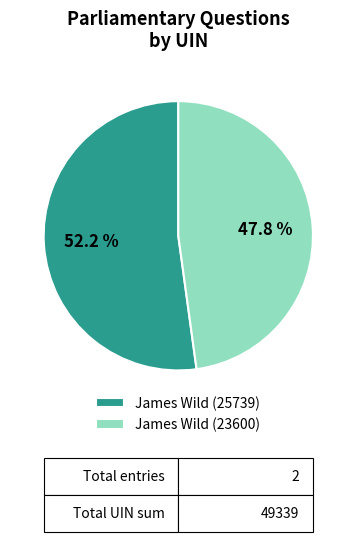

Does any single category account for the majority?

Yes